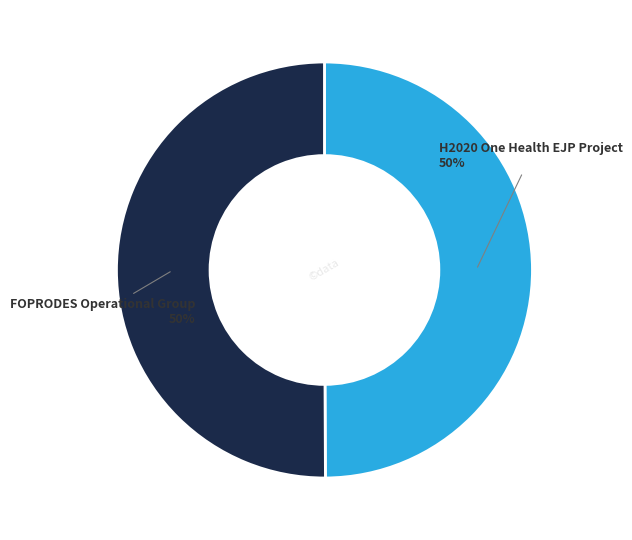

Combined, do H2020 One Health EJP Project and FOPRODES Operational Group account for over 50%?

Yes